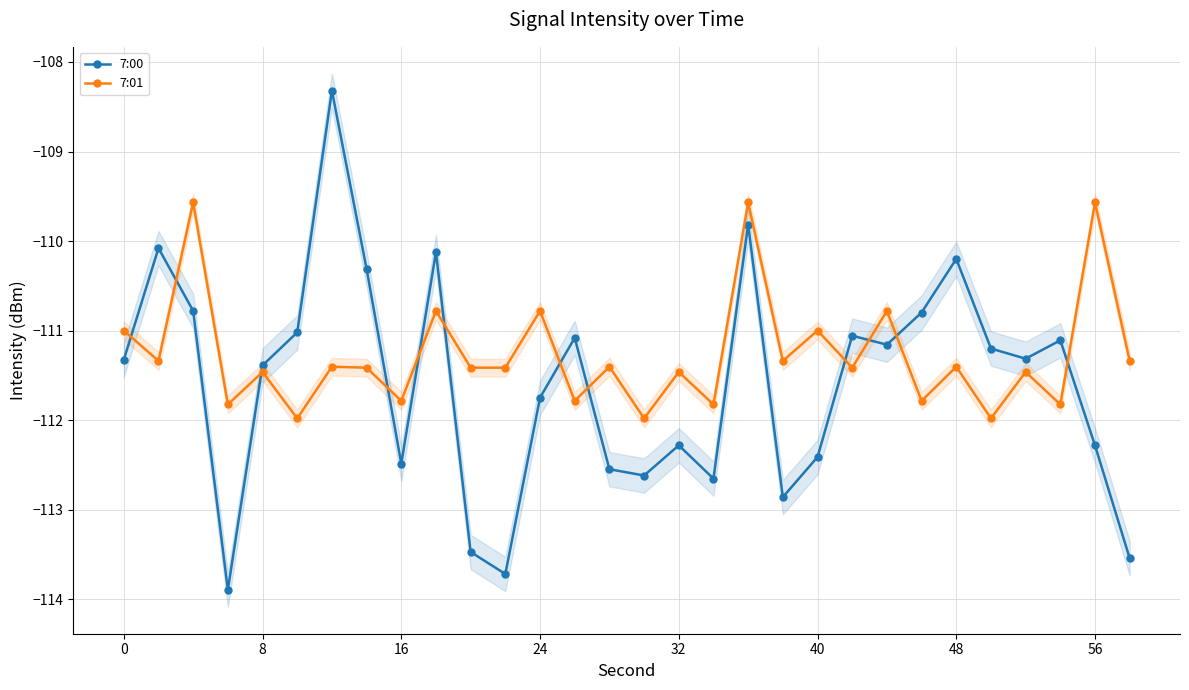

What is the lowest value of the 7:00 series?

-113.9